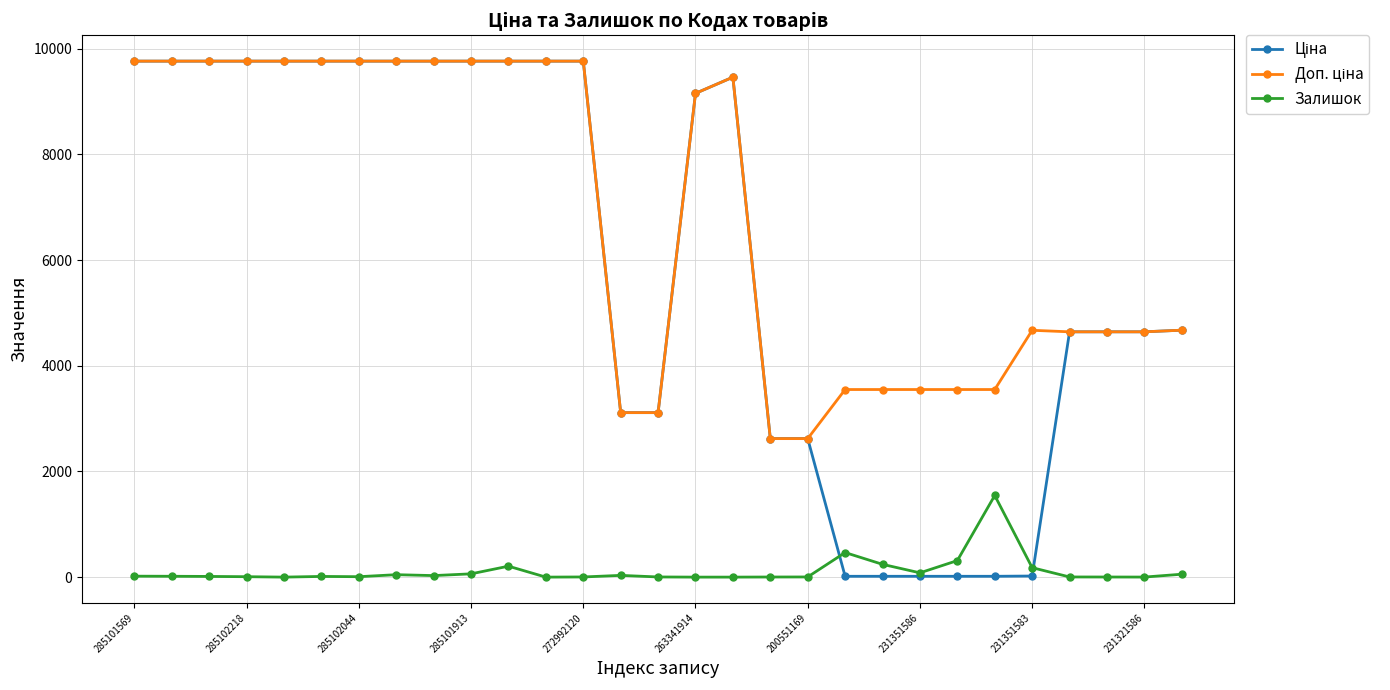

True or false: Залишок has more than 2 points higher than both neighbors.

True